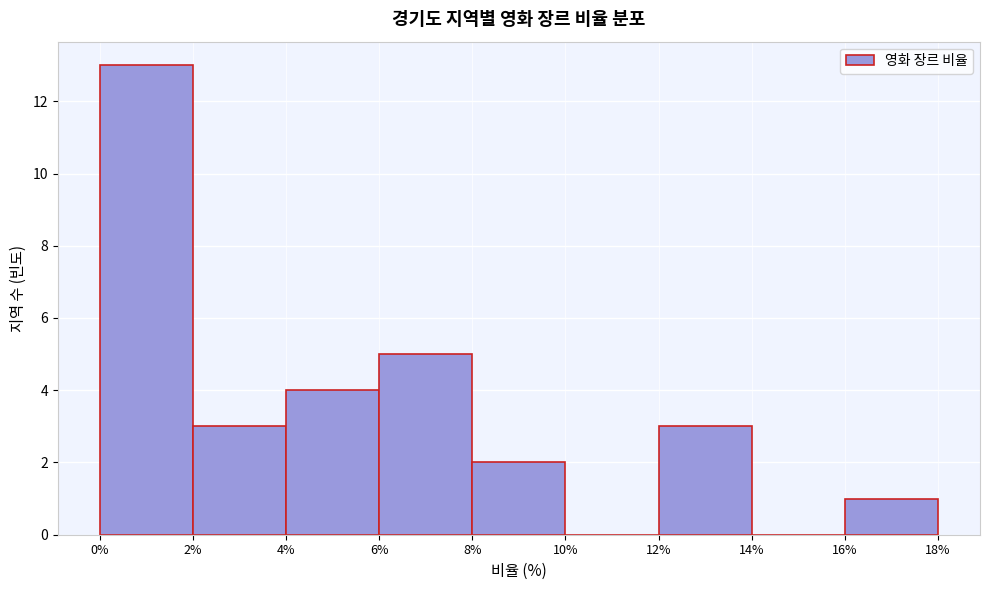

Reading left to right, list every bar in this chart as the range it spans on the x-axis followed by its height. The values are not printed on the chart, so give them approximately, as read against the axis.

0% to 2%: 13
2% to 4%: 3
4% to 6%: 4
6% to 8%: 5
8% to 10%: 2
10% to 12%: 0
12% to 14%: 3
14% to 16%: 0
16% to 18%: 1